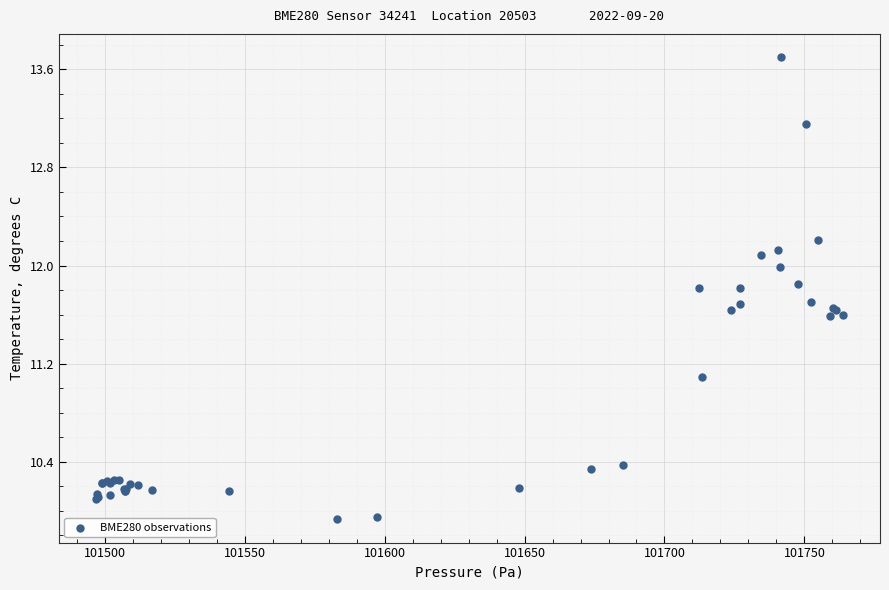

What Y value in the scatter plot is closest to 11?

11.1